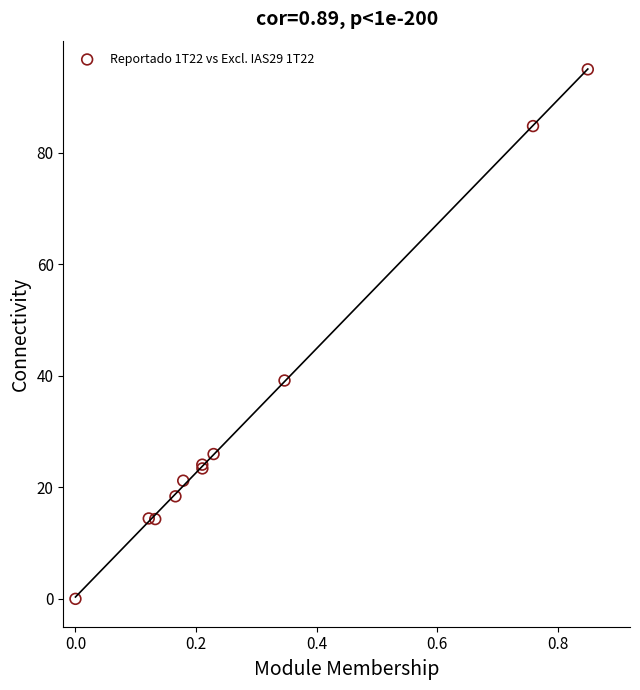

What Y value in the scatter plot is closest to 47?

39.2